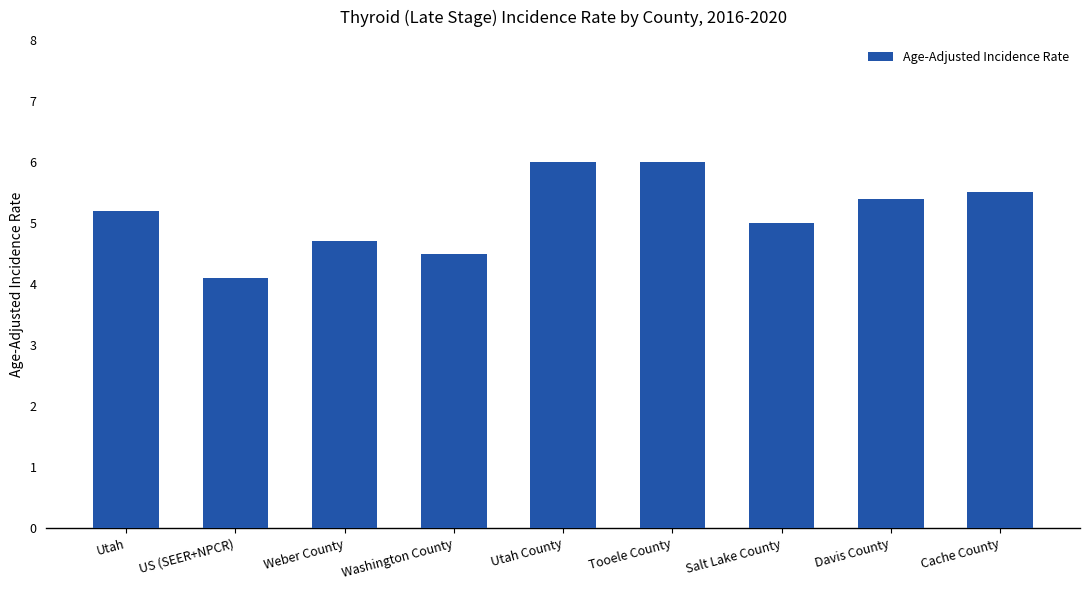

What is the value of the 5th bar from the left?

6.0